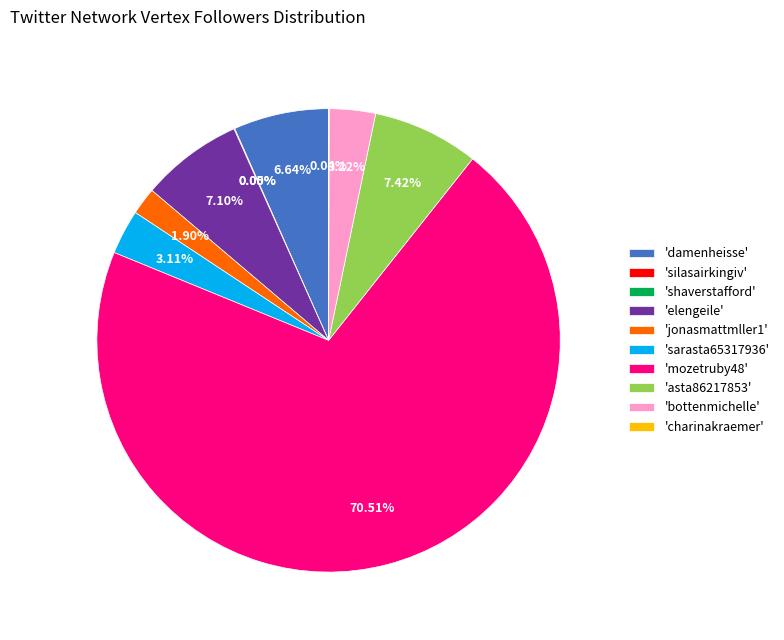

What percentage do damenheisse and silasairkingiv together represent?

6.7%